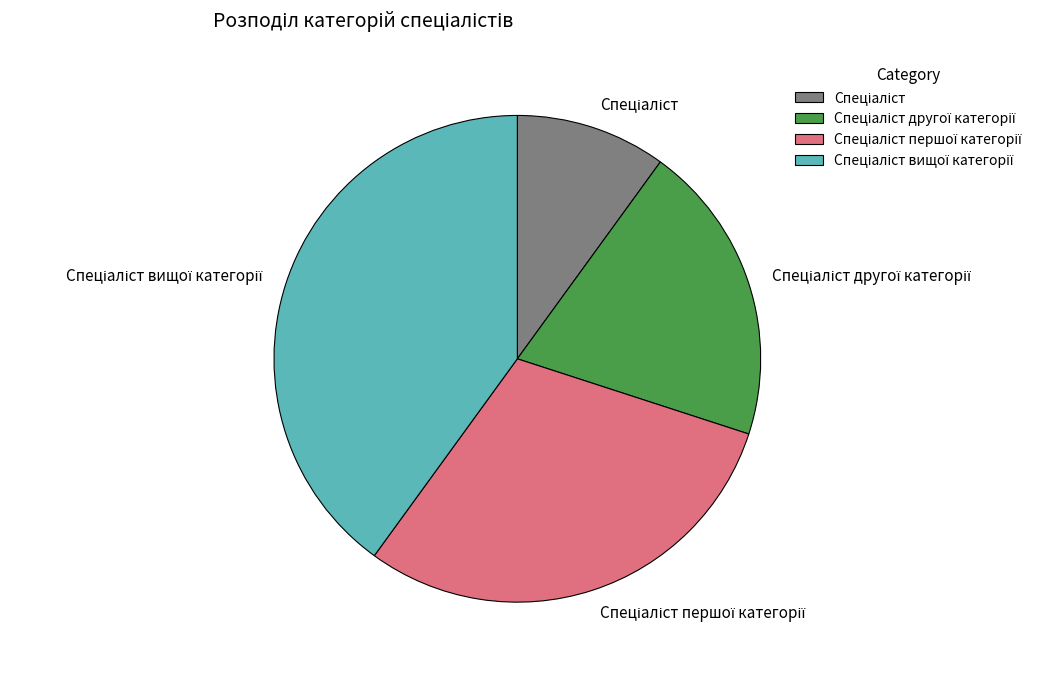

Does any single category account for the majority?

No